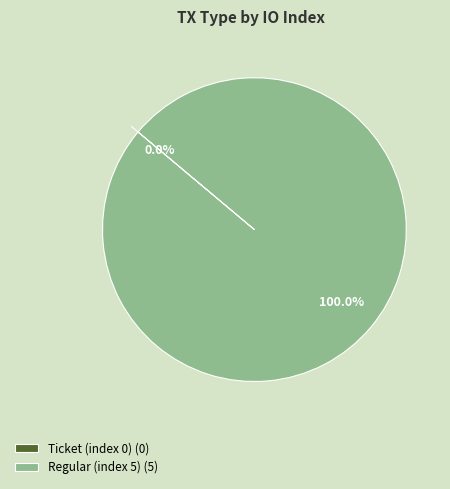

To the nearest percent, what is the average slice percentage?

50%